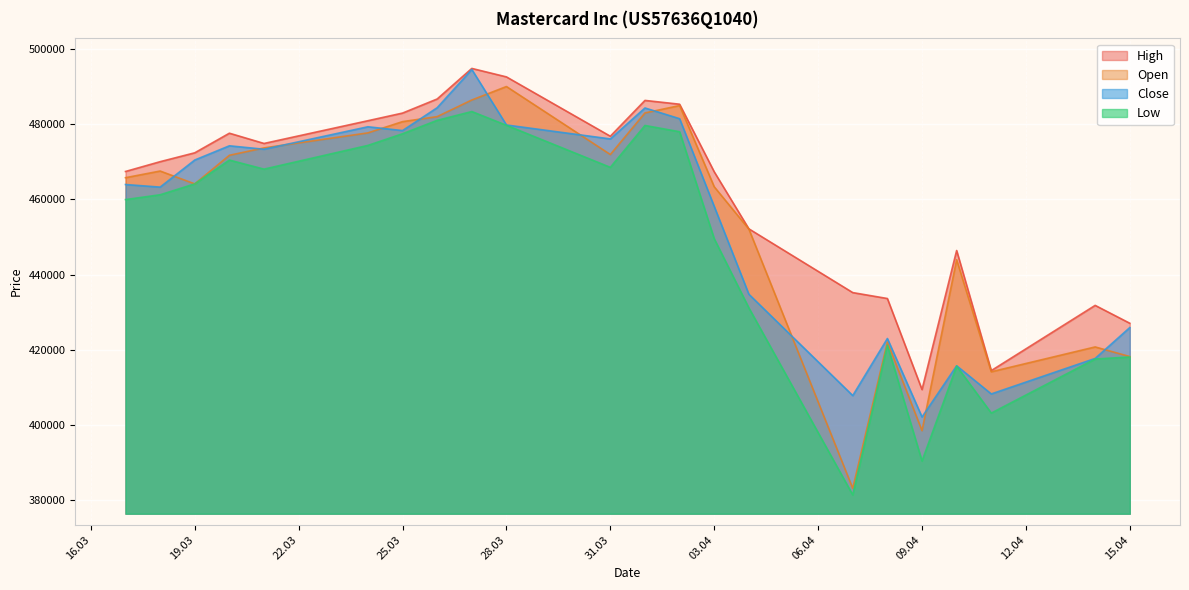

True or false: Low and Close intersect in this chart.

False